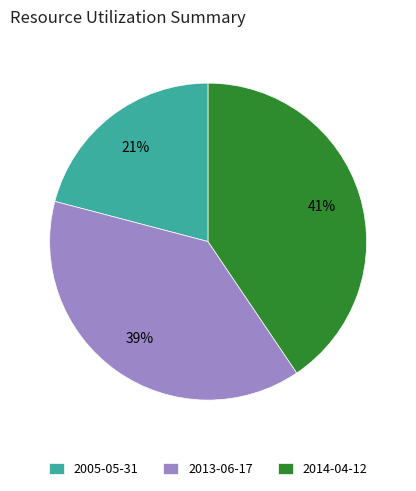

Does 2005-05-31 account for over 50% of the chart?

No